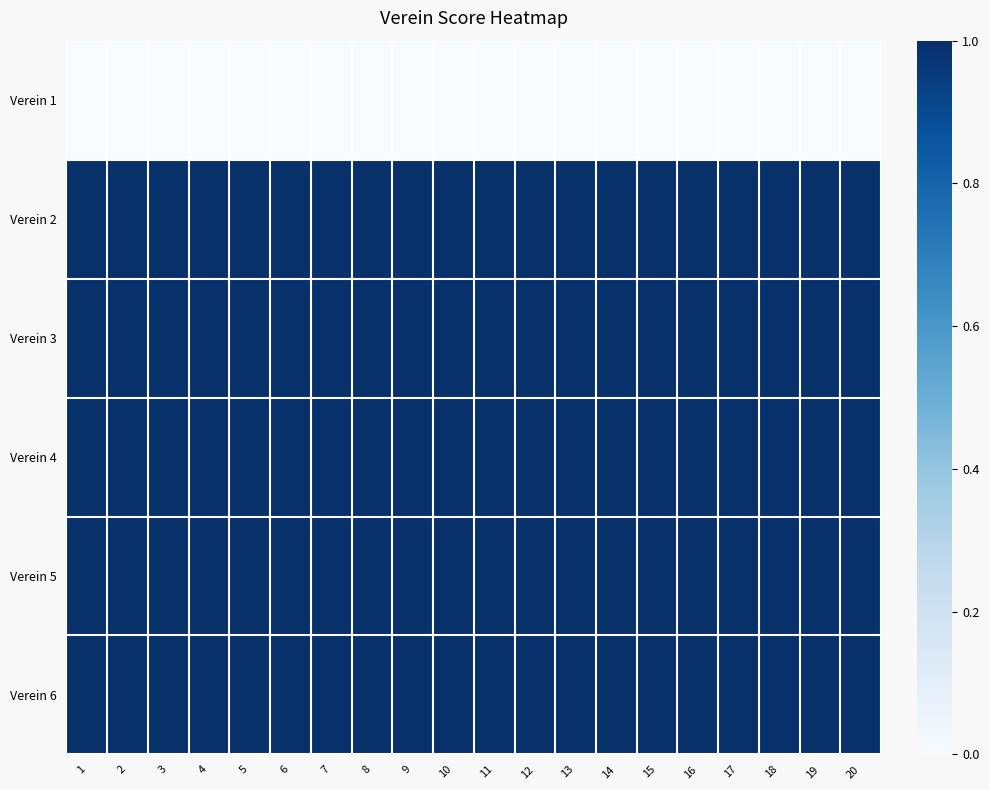

Reading left to right, transcribe all the data shown in this chart.

Verein 1: 1=0	2=0	3=0	4=0	5=0	6=0	7=0	8=0	9=0	10=0	11=0	12=0	13=0	14=0	15=0	16=0	17=0	18=0	19=0	20=0
Verein 2: 1=1	2=1	3=1	4=1	5=1	6=1	7=1	8=1	9=1	10=1	11=1	12=1	13=1	14=1	15=1	16=1	17=1	18=1	19=1	20=1
Verein 3: 1=1	2=1	3=1	4=1	5=1	6=1	7=1	8=1	9=1	10=1	11=1	12=1	13=1	14=1	15=1	16=1	17=1	18=1	19=1	20=1
Verein 4: 1=1	2=1	3=1	4=1	5=1	6=1	7=1	8=1	9=1	10=1	11=1	12=1	13=1	14=1	15=1	16=1	17=1	18=1	19=1	20=1
Verein 5: 1=1	2=1	3=1	4=1	5=1	6=1	7=1	8=1	9=1	10=1	11=1	12=1	13=1	14=1	15=1	16=1	17=1	18=1	19=1	20=1
Verein 6: 1=1	2=1	3=1	4=1	5=1	6=1	7=1	8=1	9=1	10=1	11=1	12=1	13=1	14=1	15=1	16=1	17=1	18=1	19=1	20=1